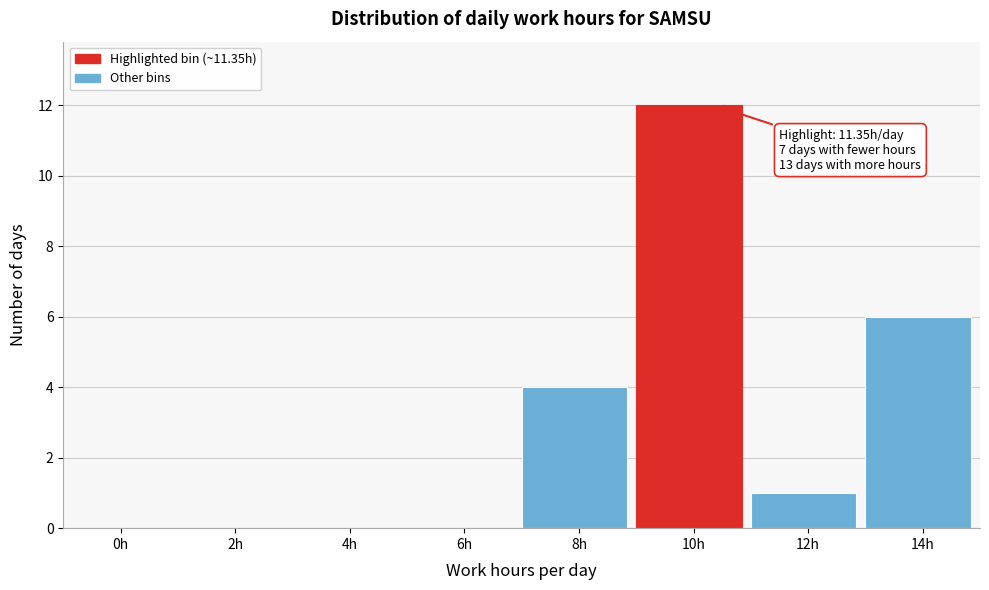

Reading left to right, transcribe all the data shown in this chart.

0h=0	2h=0	4h=0	6h=0	8h=4	10h=12	12h=1	14h=6